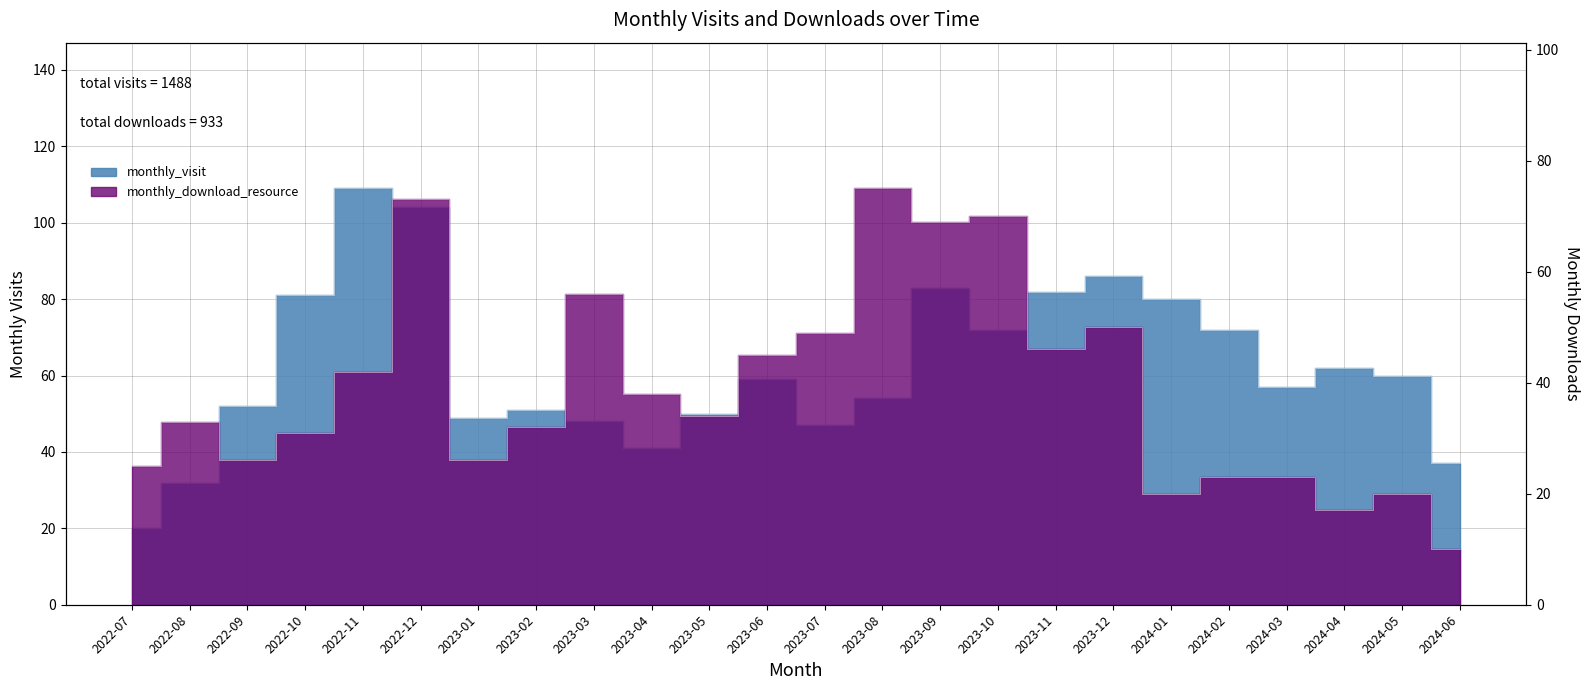

How many data points in monthly_visit are above 59?

11